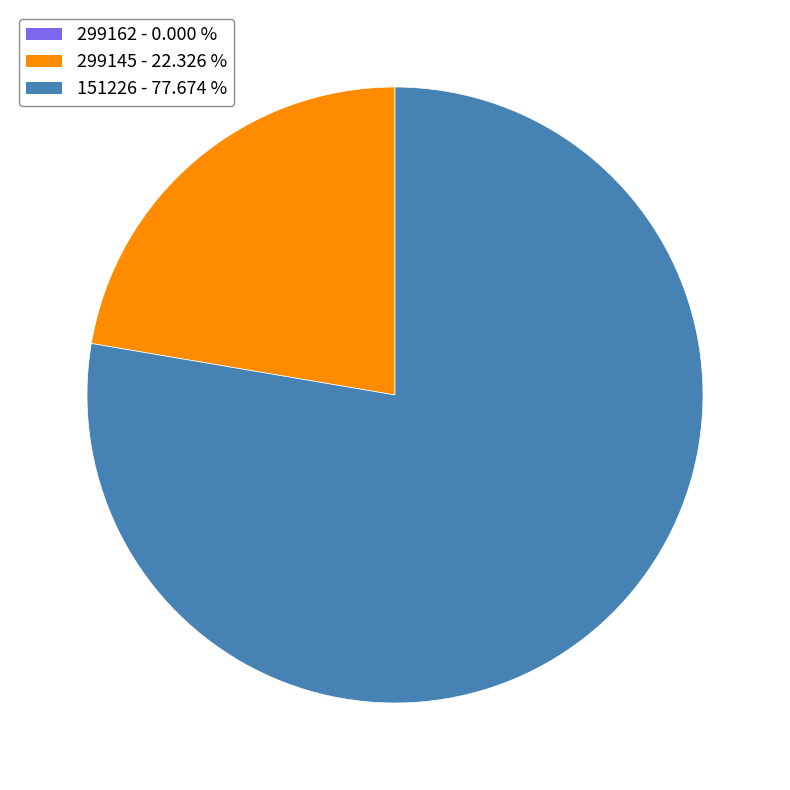

Between 299145 - 22.326 % and 151226 - 77.674 %, which is larger?

151226 - 77.674 %